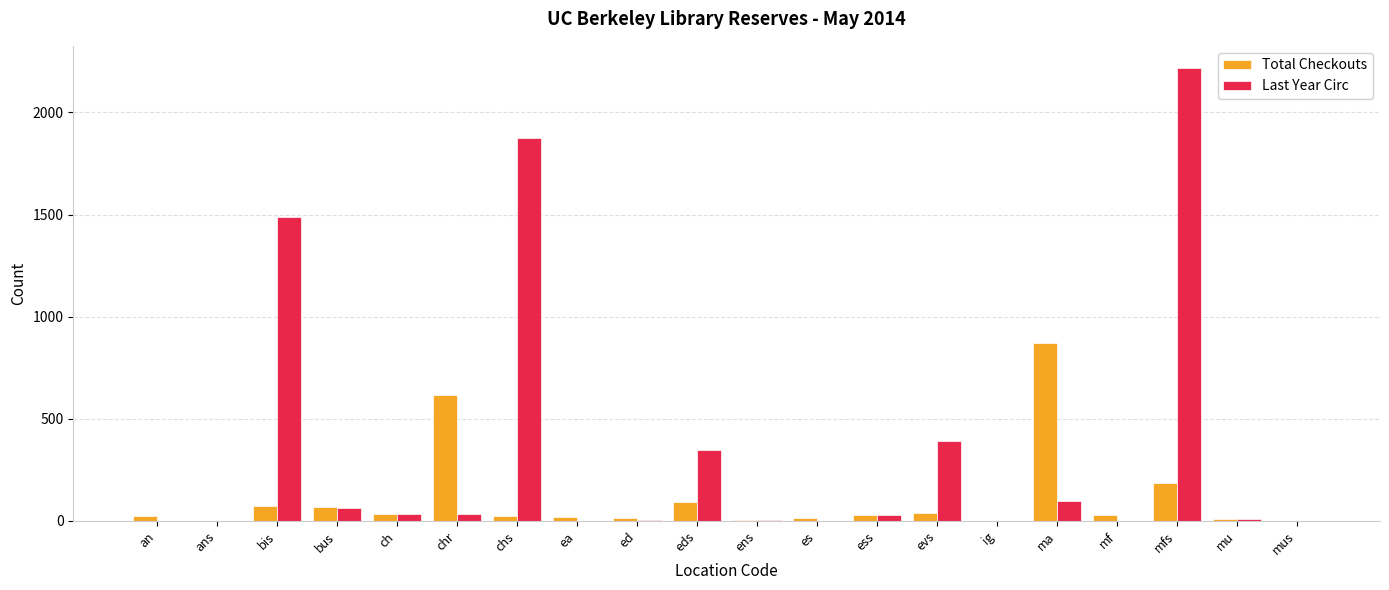

Read the Total Checkouts value at ig.

1